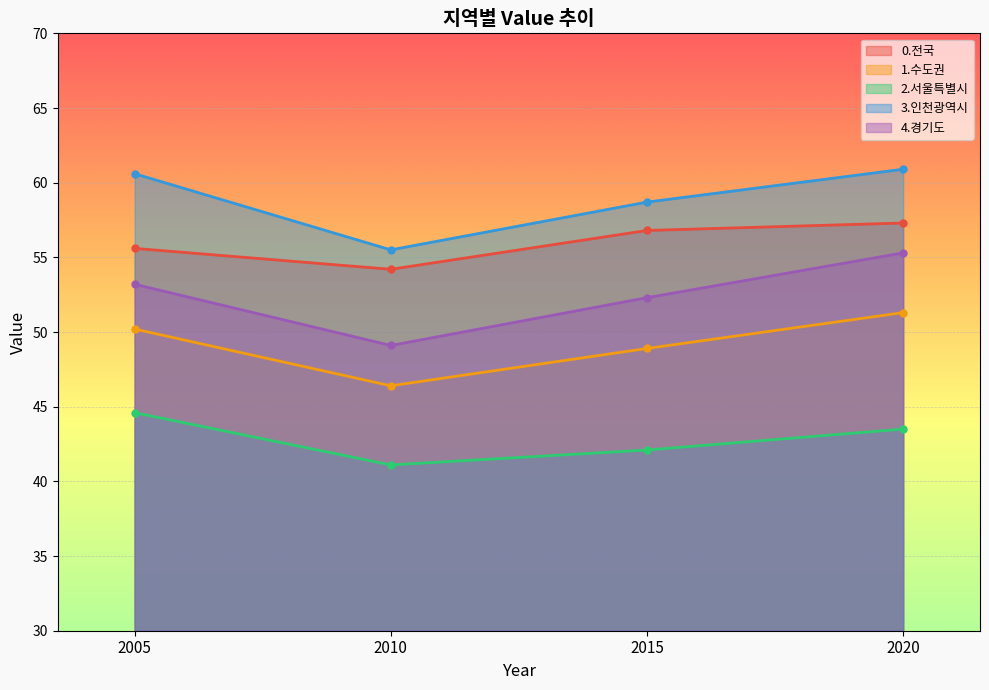

How many lines are shown in the chart?

5